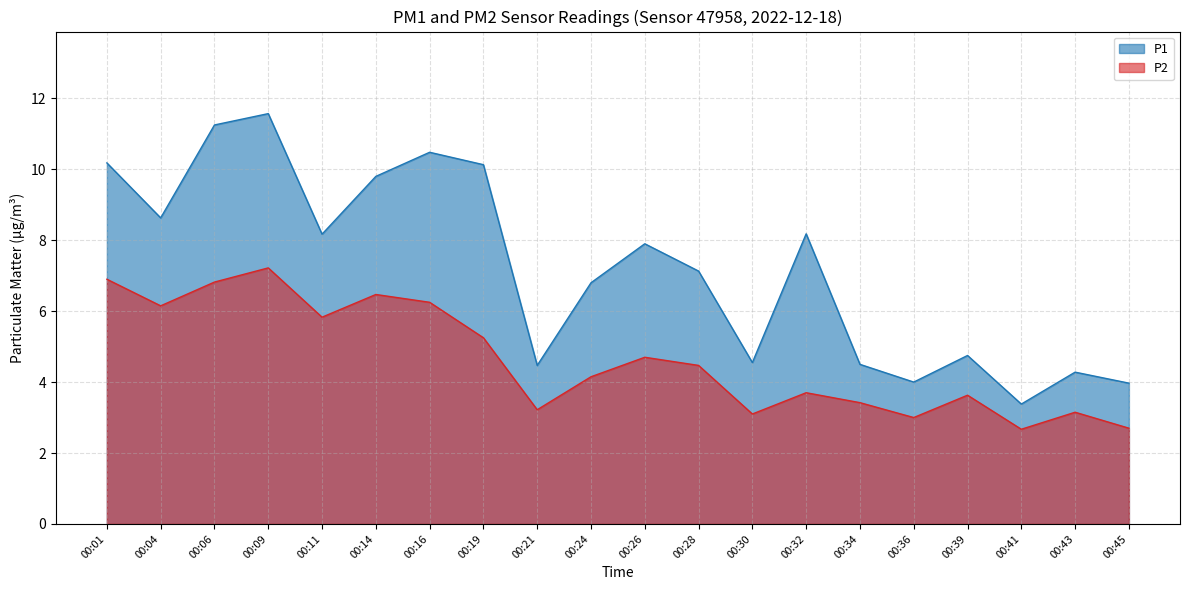

Reading left to right, extract all data points from this chart.

P1: 10.2	8.6	11.2	11.6	8.2	9.8	10.5	10.1	4.5	6.8	7.9	7.1	4.5	8.2	4.5	4.0	4.8	3.4	4.3	4.0
P2: 6.9	6.2	6.8	7.2	5.8	6.5	6.2	5.2	3.2	4.2	4.7	4.5	3.1	3.7	3.4	3.0	3.6	2.7	3.1	2.7